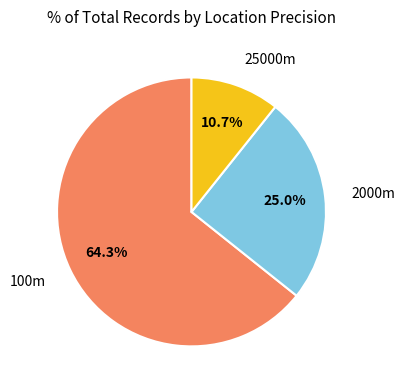

Does any single category account for the majority?

Yes